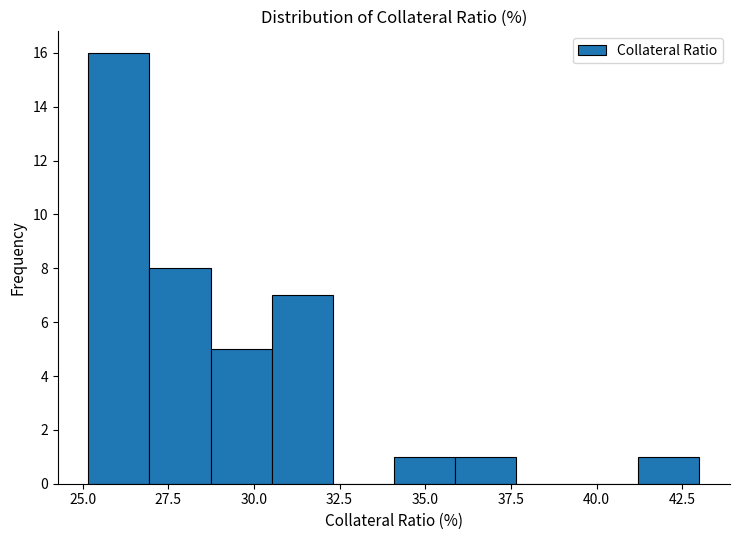

Around what value on the x-axis is the tallest bar? Give the approximate position of its centre, as read against the axis.

26.0